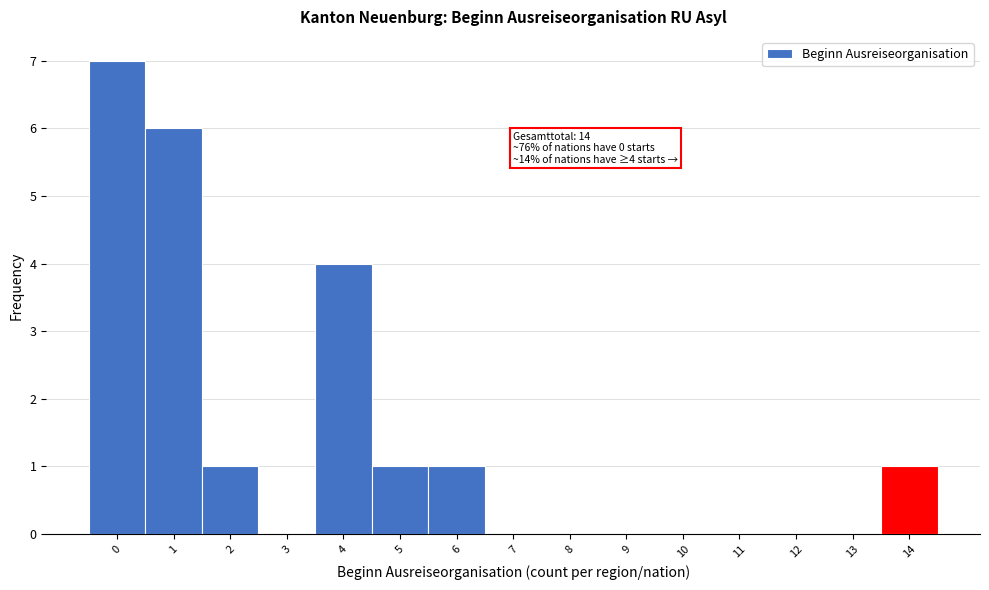

Which range on the x-axis has the tallest bar?

-0.5 to 0.5